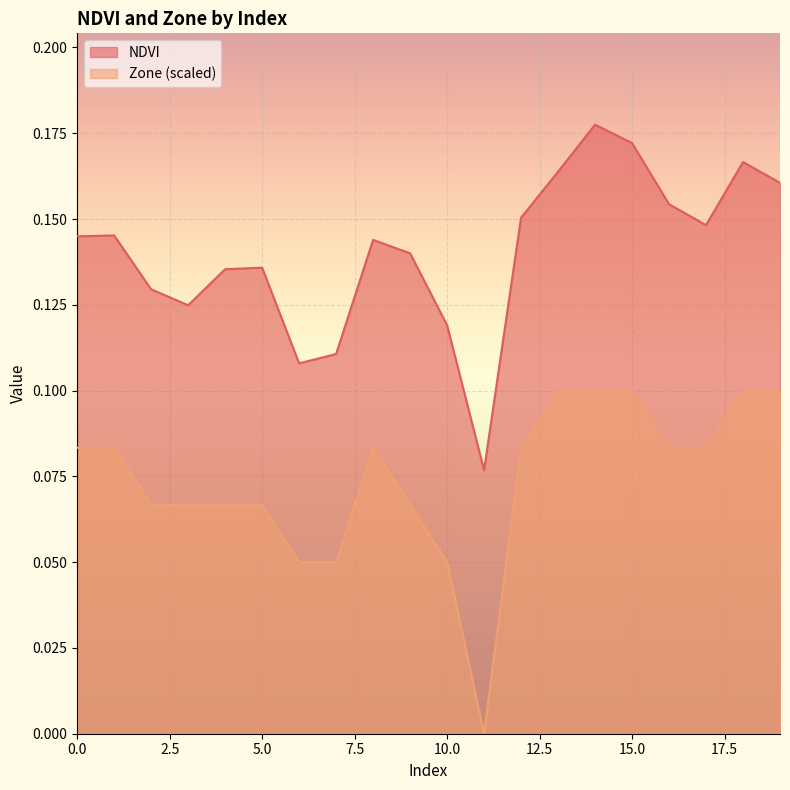

Reading left to right, what are all the values shown in this chart?

NDVI: 0=0.1	1=0.1	2=0.1	3=0.1	4=0.1	5=0.1	6=0.1	7=0.1	8=0.1	9=0.1	10=0.1	11=0.1	12=0.2	13=0.2	14=0.2	15=0.2	16=0.2	17=0.1	18=0.2	19=0.2
Zone: 0=0.1	1=0.1	2=0.1	3=0.1	4=0.1	5=0.1	6=0.1	7=0.1	8=0.1	9=0.1	10=0.1	11=0.0	12=0.1	13=0.1	14=0.1	15=0.1	16=0.1	17=0.1	18=0.1	19=0.1